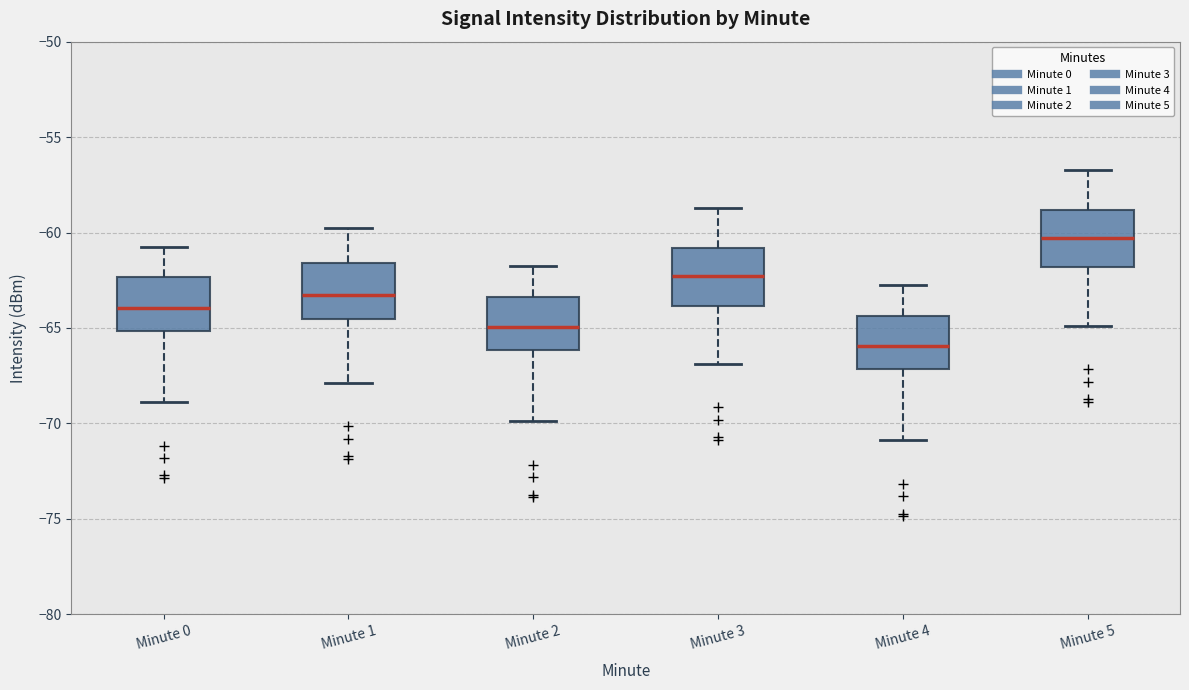

Which box's median line is the lowest?

Minute 4